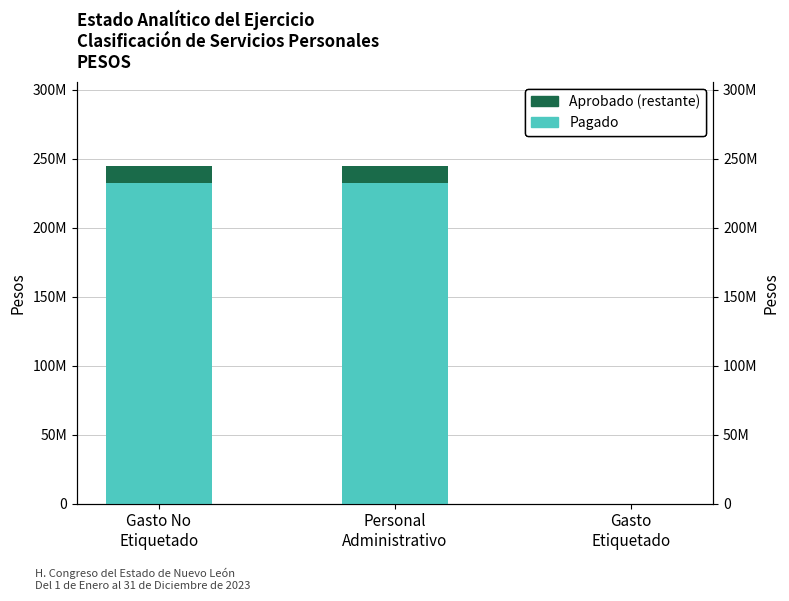

What is the sum of the Pagado values at Personal
Administrativo and Gasto
Etiquetado?

232608383